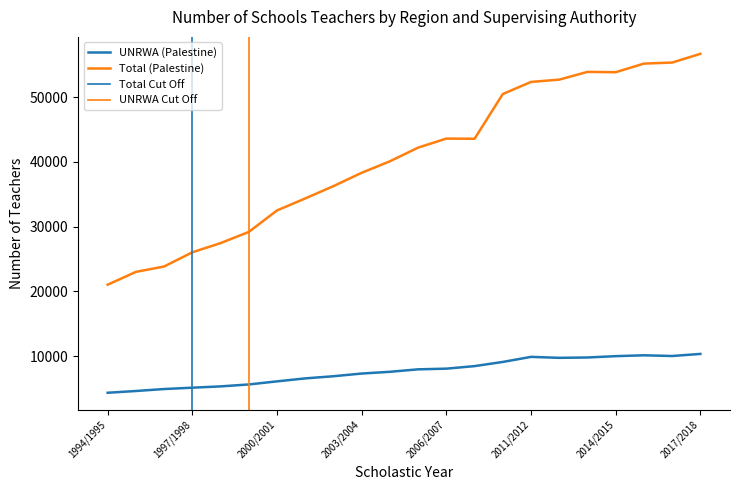

What is the label of the 2nd point from the left?

1995/1996